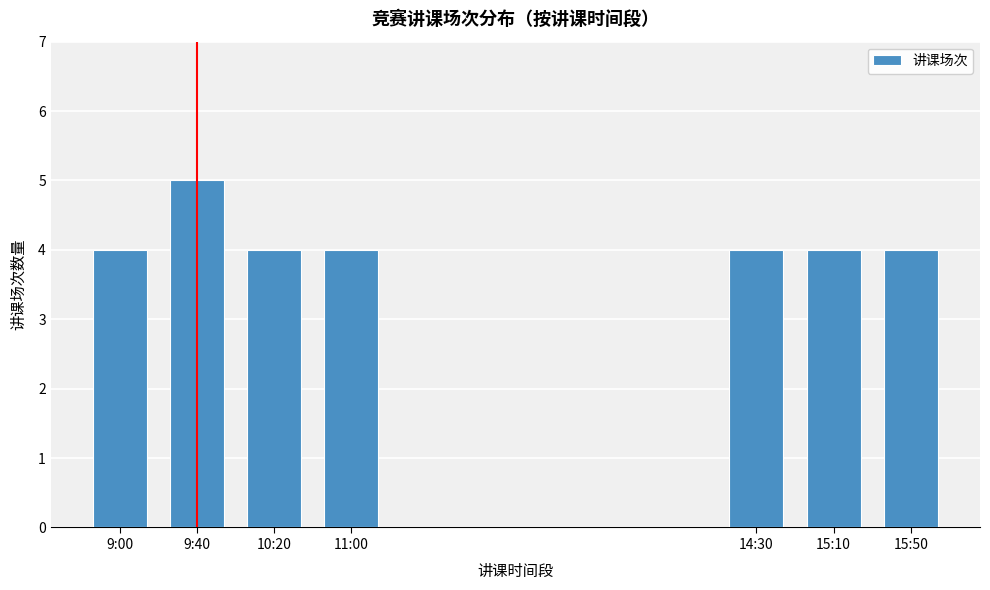

Reading right to left, transcribe all the data shown in this chart.

4	4	4	4	4	5	4